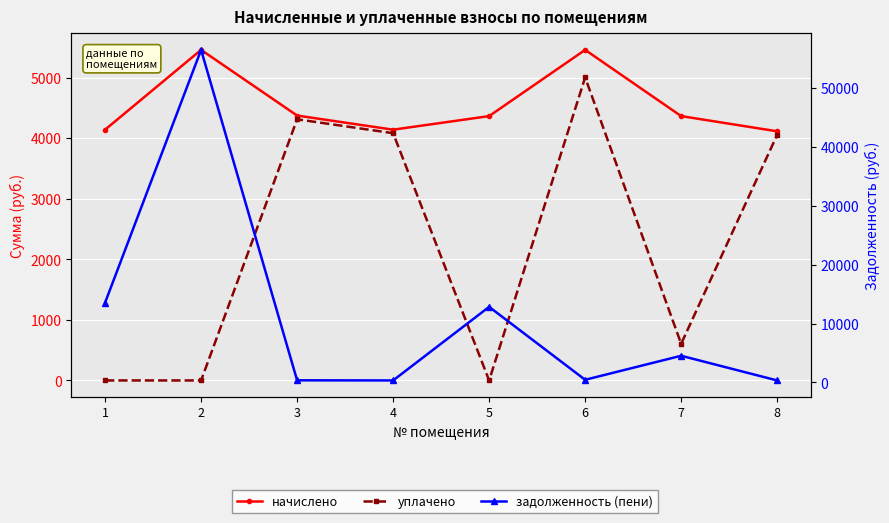

True or false: начислено and задолженность (пени) intersect in this chart.

True